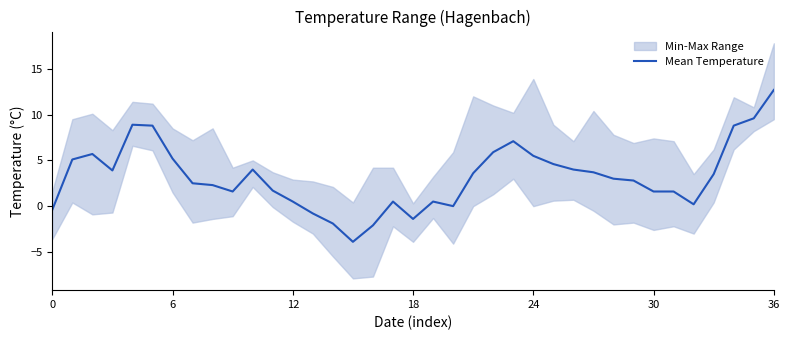

Is it true that the value at 29 is 2.8?

True